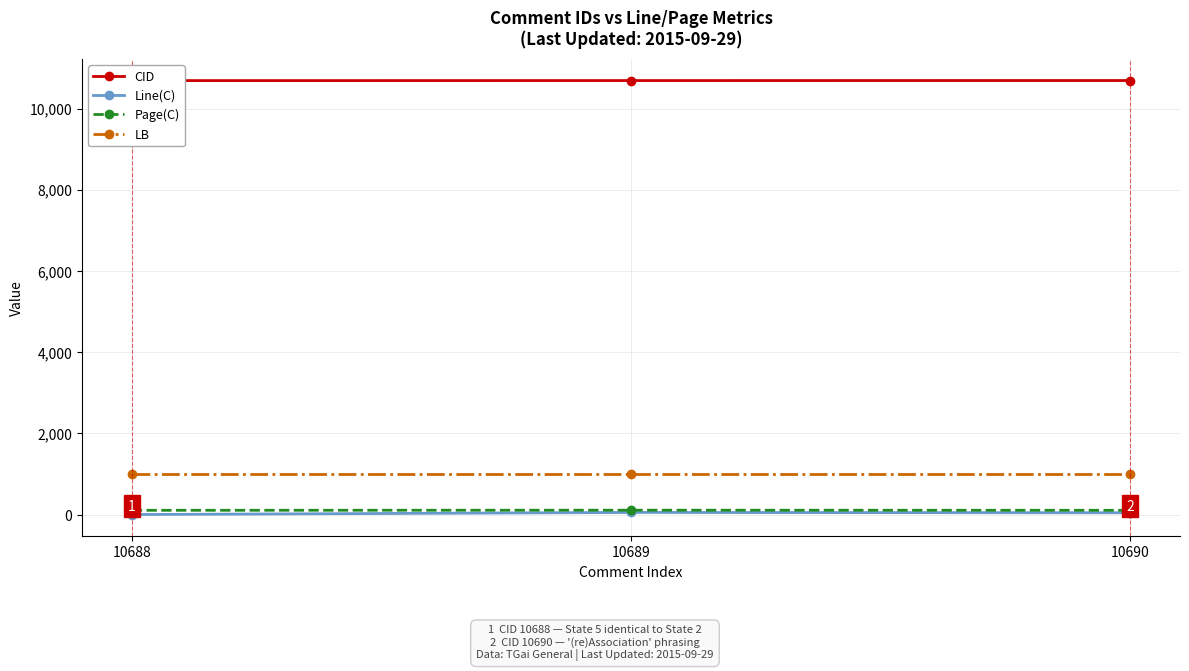

Reading left to right, what are all the values shown in this chart?

CID: 10688	10689	10690
Line(C): 4	55	47
Page(C): 108	111	108
LB: 1000	1000	1000